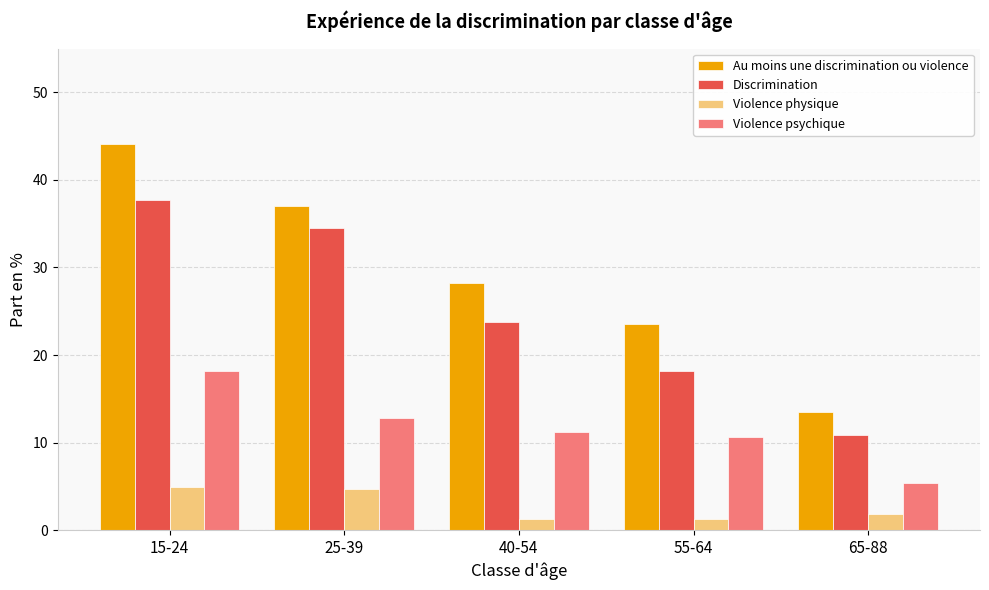

Reading left to right, what are all the values shown in this chart?

Au moins une discrimination ou violence: 15-24=44.1	25-39=37.0	40-54=28.2	55-64=23.6	65-88=13.5
Discrimination: 15-24=37.7	25-39=34.5	40-54=23.7	55-64=18.2	65-88=10.9
Violence physique: 15-24=4.9	25-39=4.7	40-54=1.3	55-64=1.3	65-88=1.8
Violence psychique: 15-24=18.1	25-39=12.8	40-54=11.2	55-64=10.6	65-88=5.4